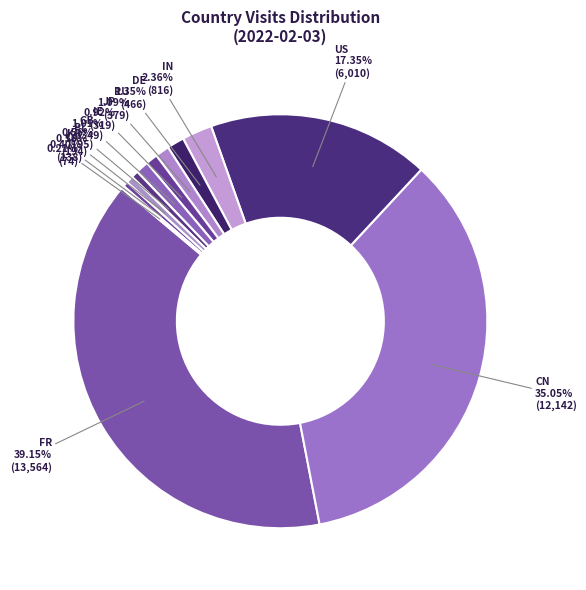

Between PL and FR, which is larger?

FR